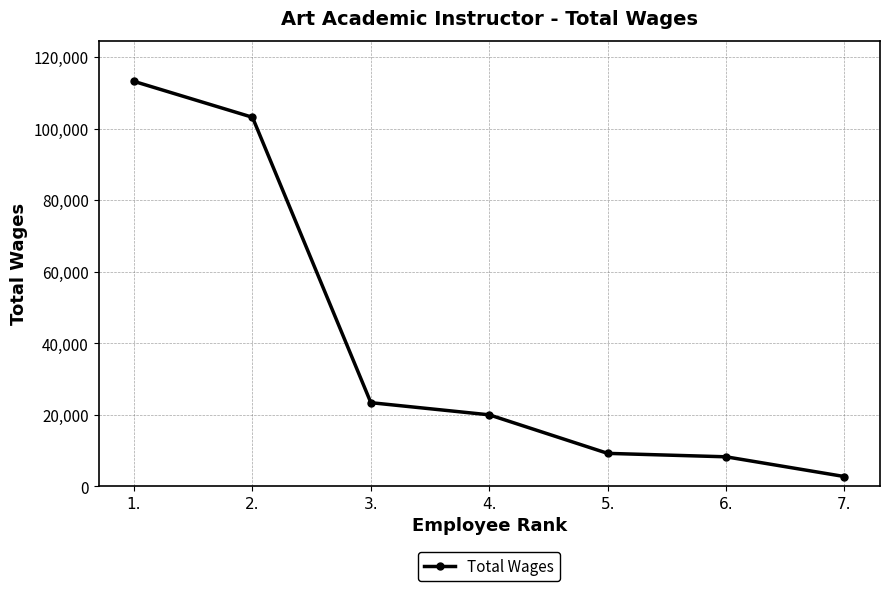

What is the difference between the maximum and minimum values?

110516